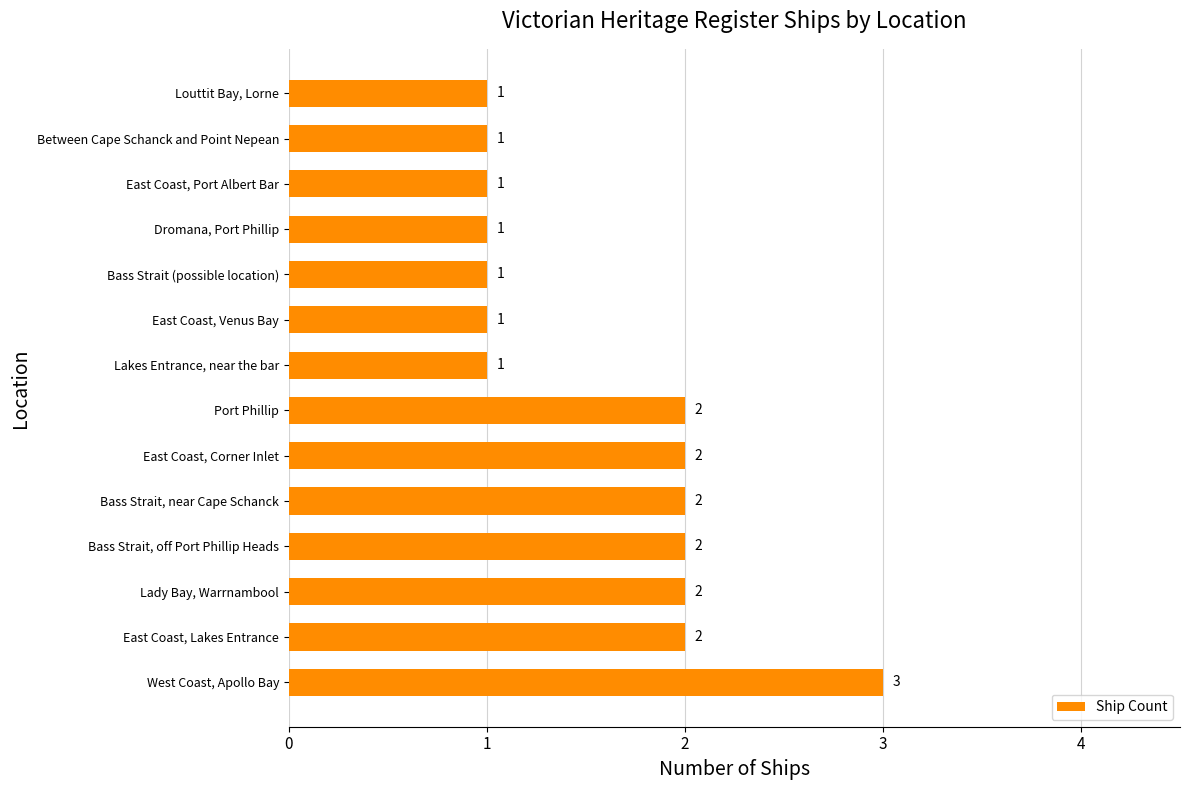

What is the sum of all values?

22